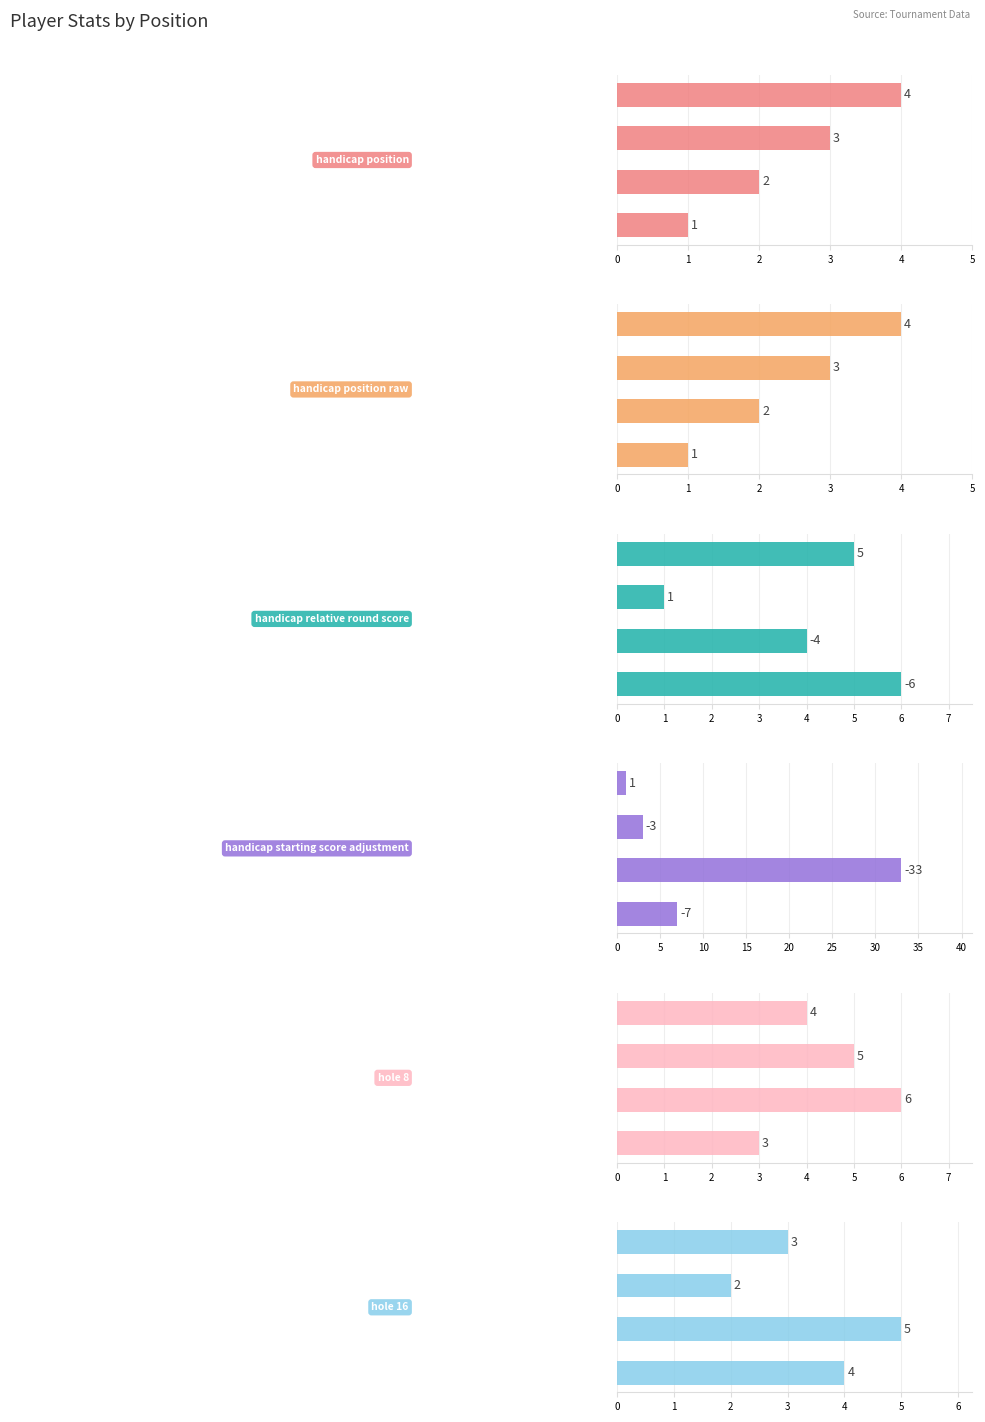

How many bars are there in total?

24